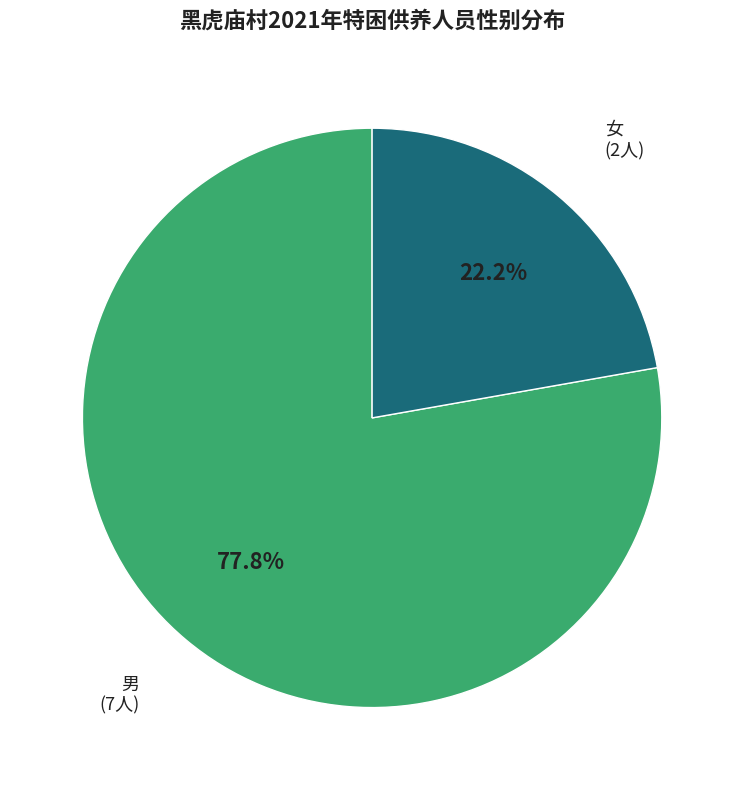

Is there any slice that represents more than half of the pie?

Yes